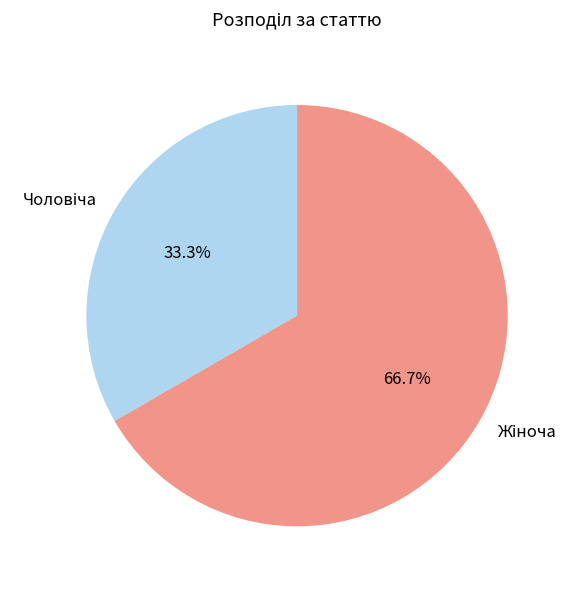

Does any single category account for the majority?

Yes